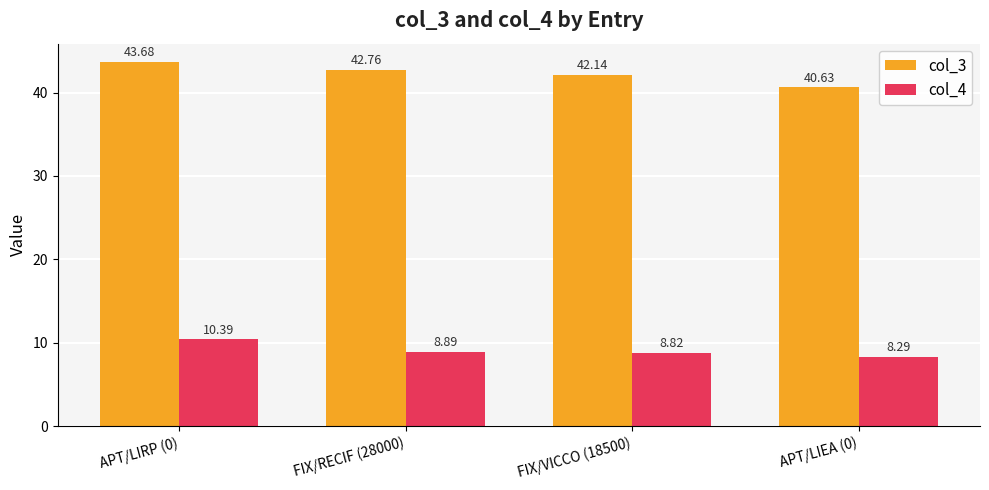

What is the value of the col_3 bar at the 3rd from the left?

42.1